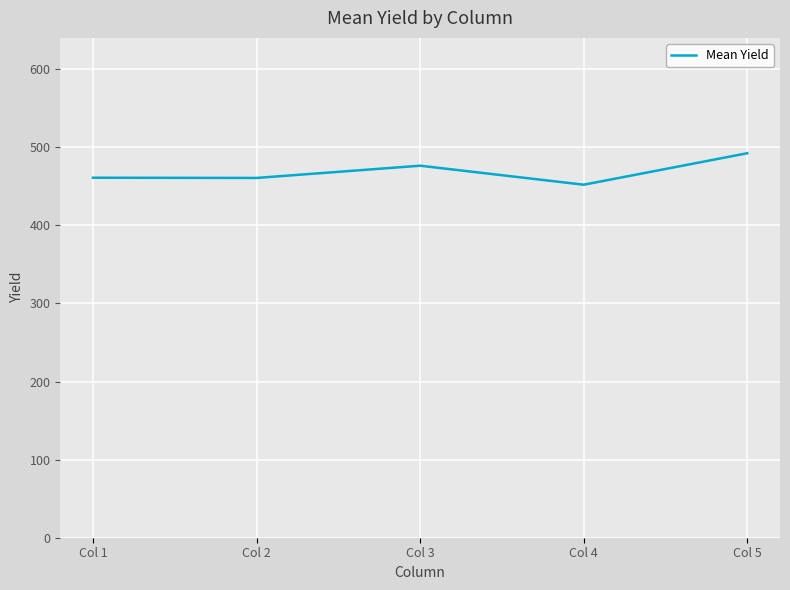

Is it true that the value at Col 5 is 229.2?

False